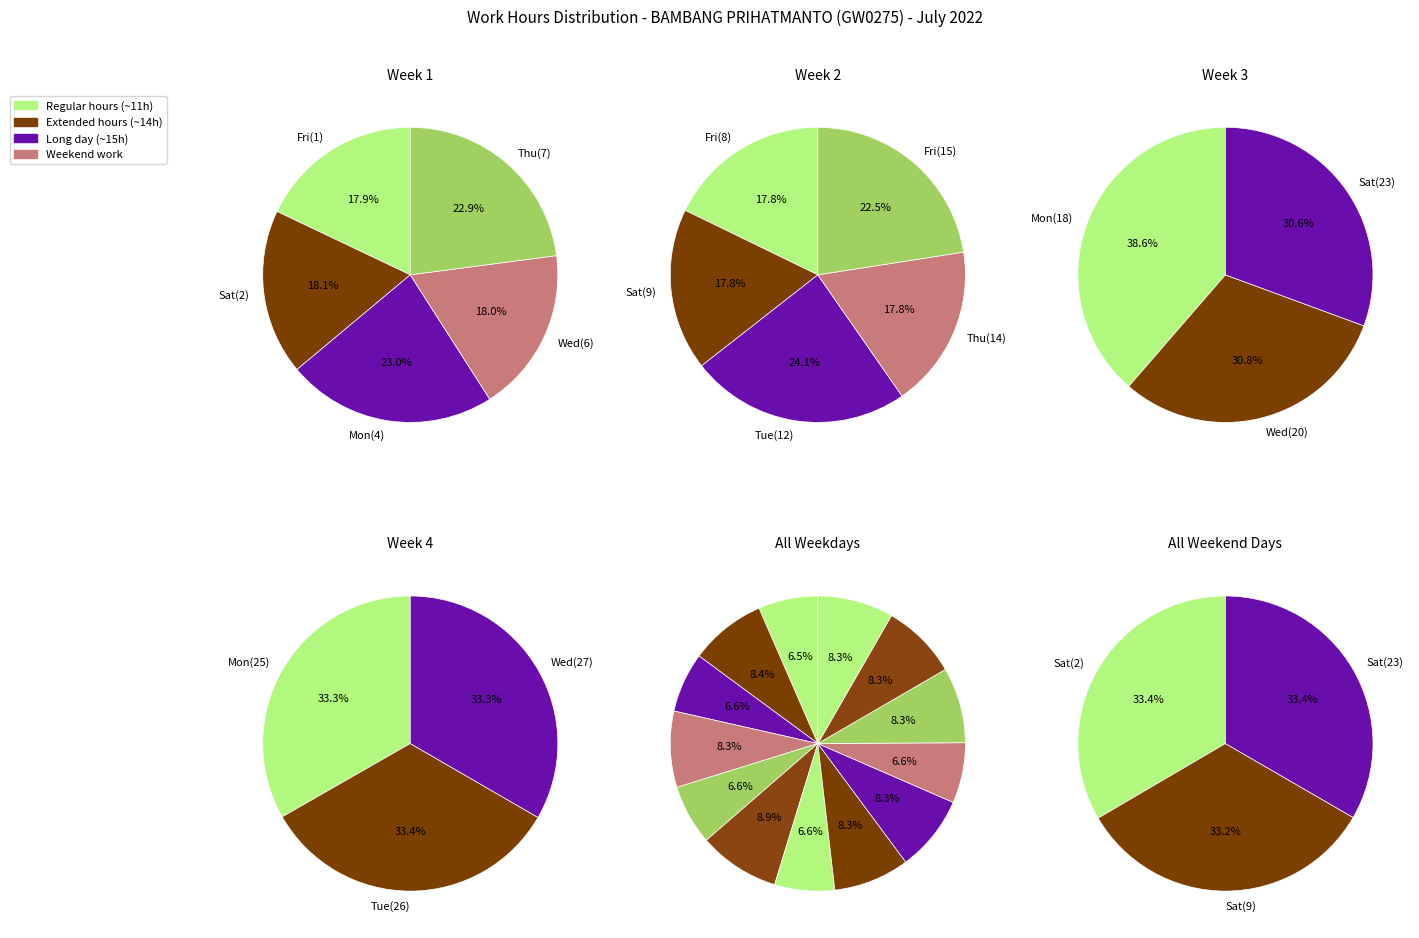

To the nearest percent, what portion does Day 27 represent?

7%